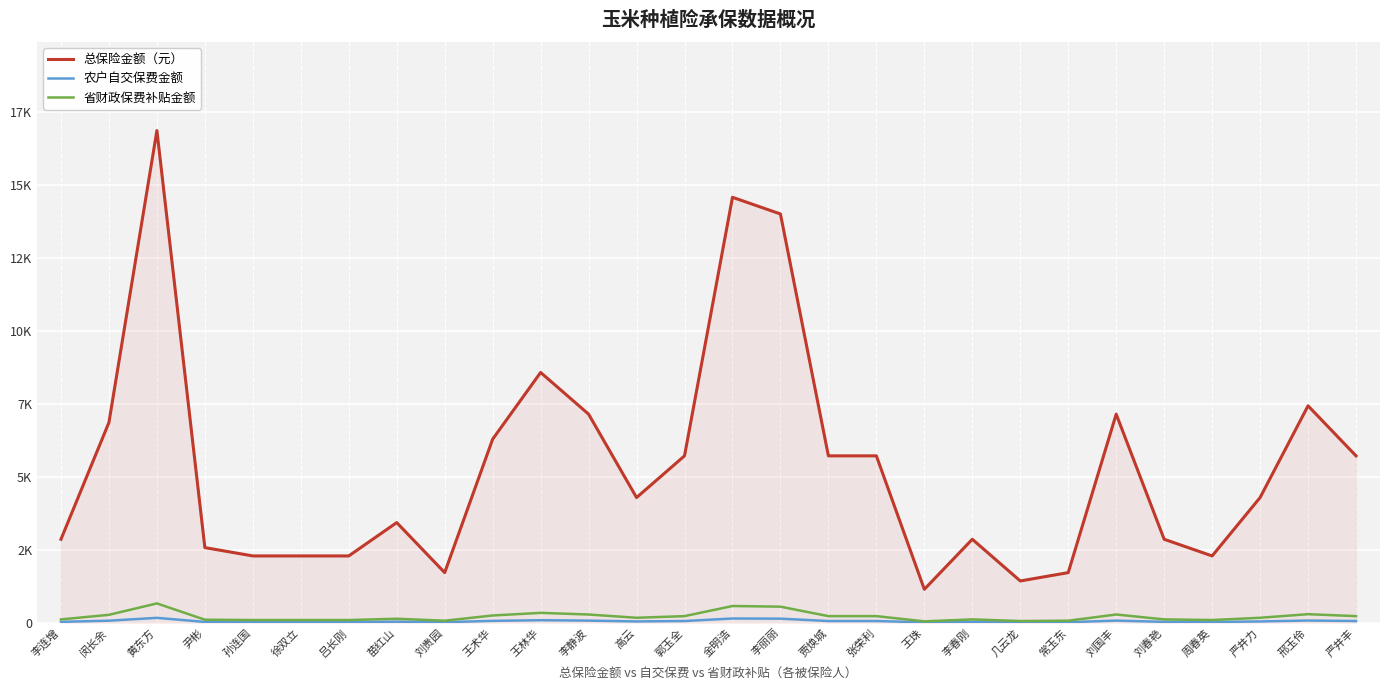

The value of 省财政保费补贴金额 at 郭玉全 is 104.4. True or false?

False